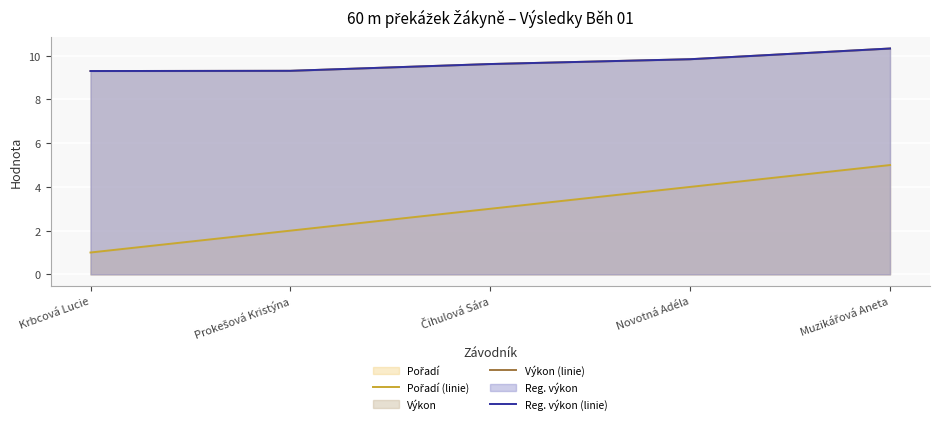

What is the label of the 2nd point from the right?

Novotná Adéla